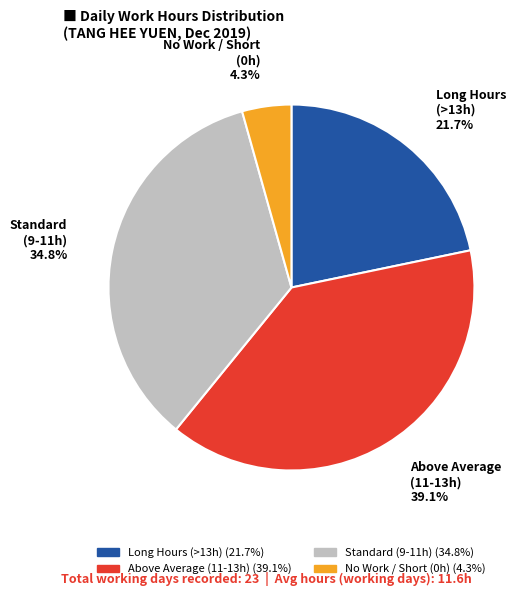

Is there a majority slice in this chart?

No